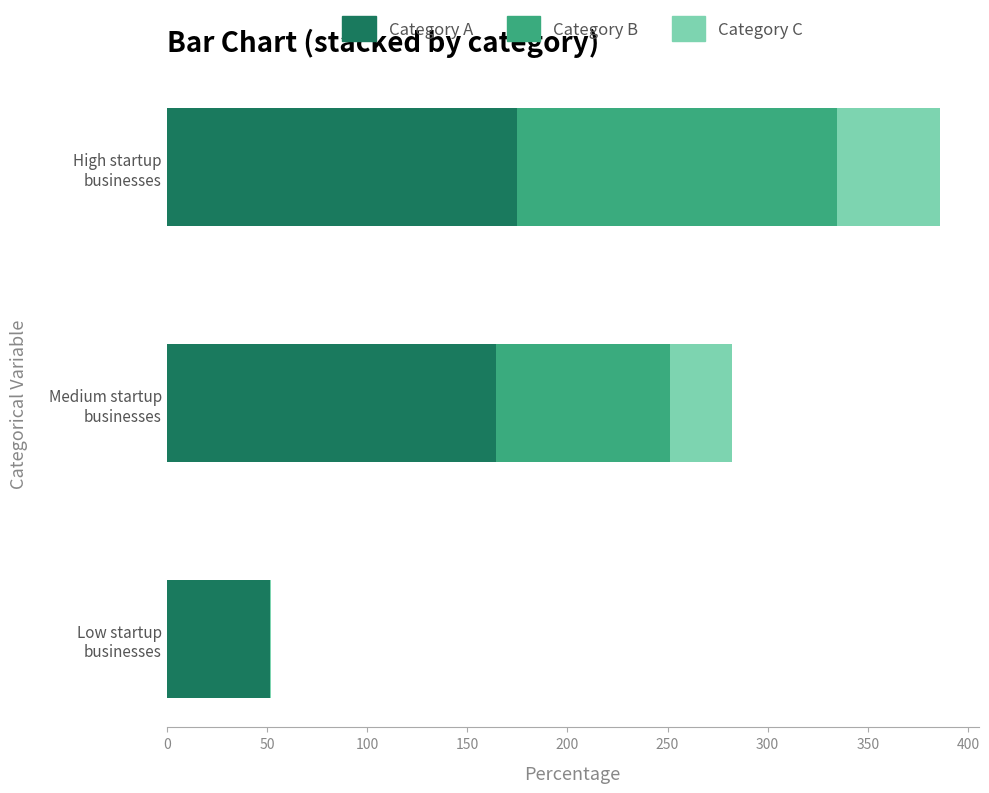

What are all the series names shown in the legend?

Category A, Category B, Category C